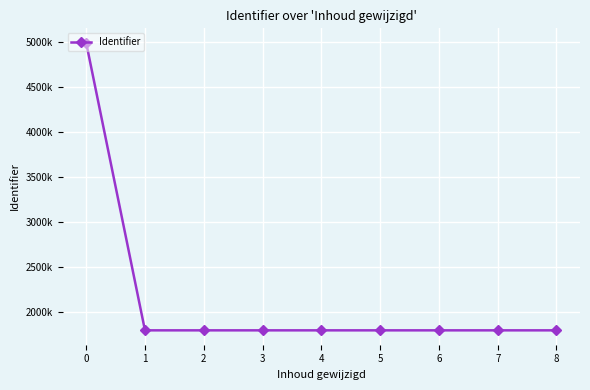

Is this an area chart (filled region under the line)?

No